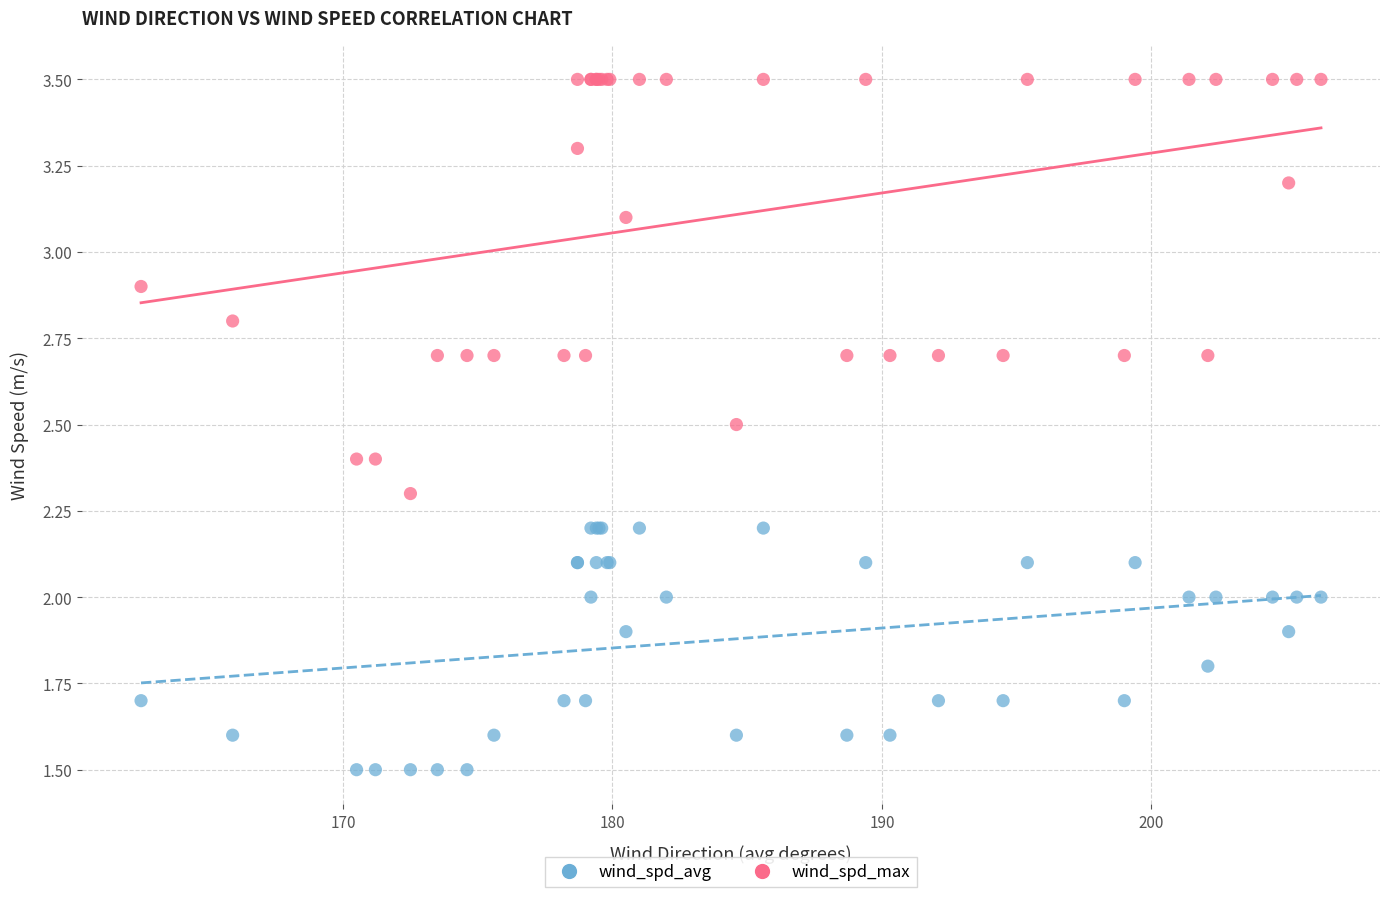

Which series contains the lowest Y value?

wind_spd_avg